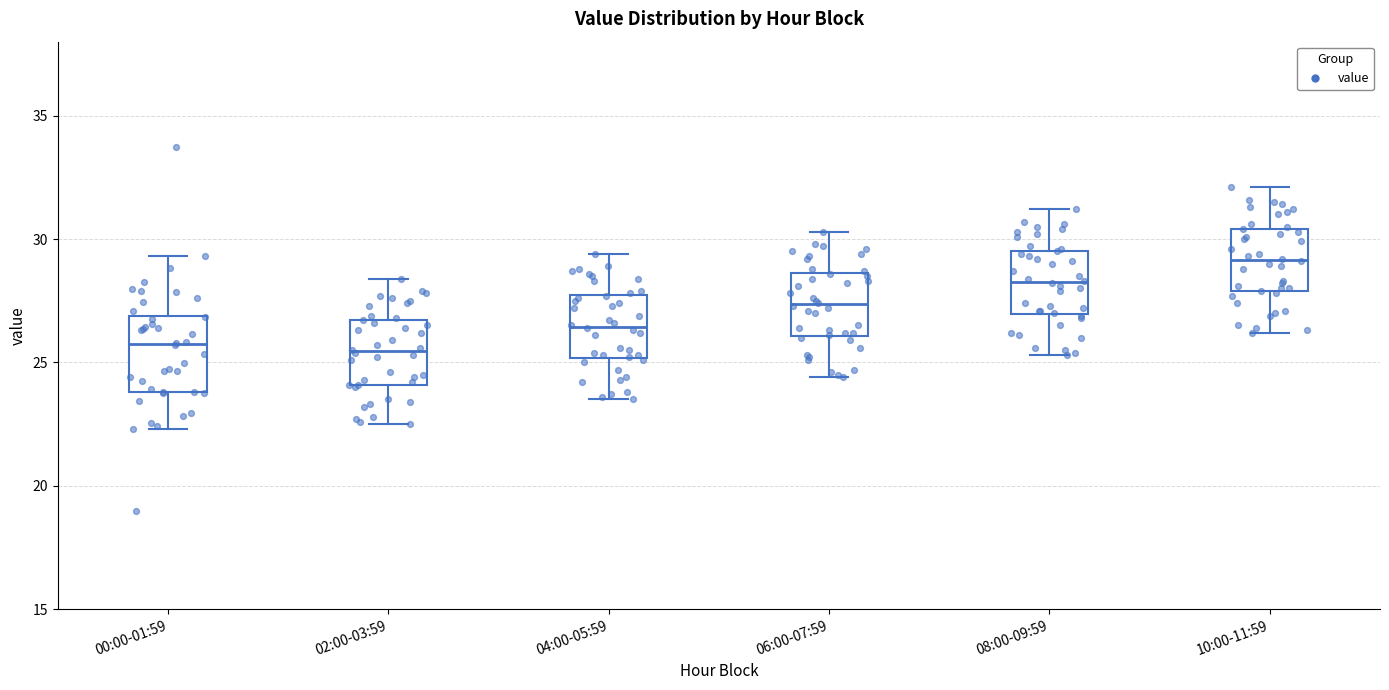

Reading left to right, read every box against the y-axis: the position of its median line, the range the box covers, and the ends of its whiskers. The values are not printed on the chart, so give them approximately, as read against the axis.

00:00-01:59: median 26.0, box 24.0 to 27.0, whiskers 22.5 to 29.5
02:00-03:59: median 25.5, box 24.0 to 26.5, whiskers 22.5 to 28.5
04:00-05:59: median 26.5, box 25.0 to 27.5, whiskers 23.5 to 29.5
06:00-07:59: median 27.5, box 26.0 to 28.5, whiskers 24.5 to 30.5
08:00-09:59: median 28.5, box 27.0 to 29.5, whiskers 25.5 to 31.0
10:00-11:59: median 29.0, box 28.0 to 30.5, whiskers 26.0 to 32.0